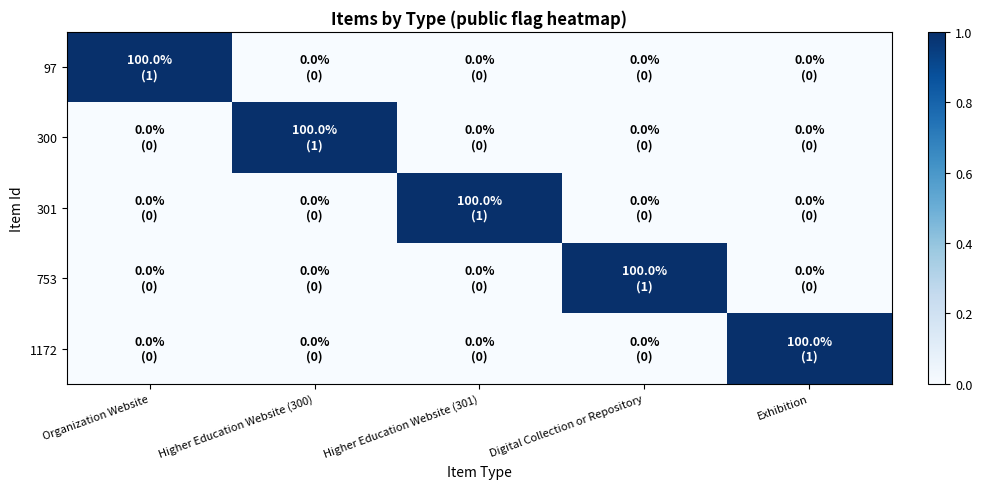

Reading left to right, extract all data points from this chart.

97: Organization Website=1	Higher Education Website (300)=0	Higher Education Website (301)=0	Digital Collection or Repository=0	Exhibition=0
300: Organization Website=0	Higher Education Website (300)=1	Higher Education Website (301)=0	Digital Collection or Repository=0	Exhibition=0
301: Organization Website=0	Higher Education Website (300)=0	Higher Education Website (301)=1	Digital Collection or Repository=0	Exhibition=0
753: Organization Website=0	Higher Education Website (300)=0	Higher Education Website (301)=0	Digital Collection or Repository=1	Exhibition=0
1172: Organization Website=0	Higher Education Website (300)=0	Higher Education Website (301)=0	Digital Collection or Repository=0	Exhibition=1